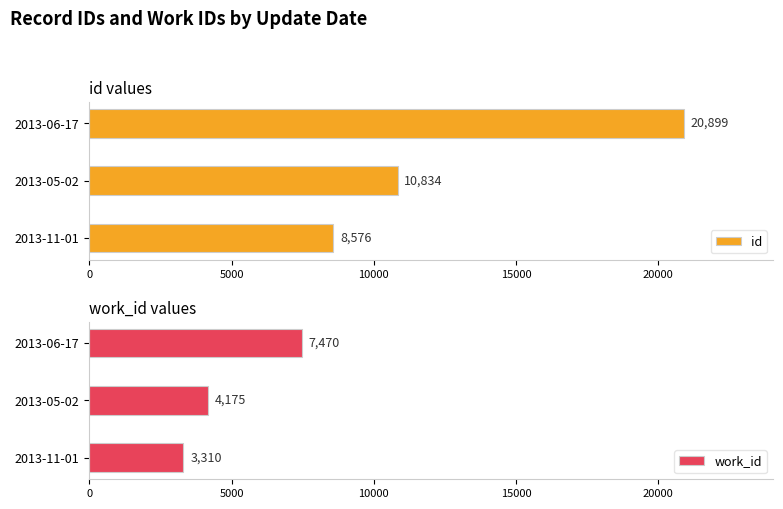

Are the bars grouped side by side (vs. stacked)?

Yes